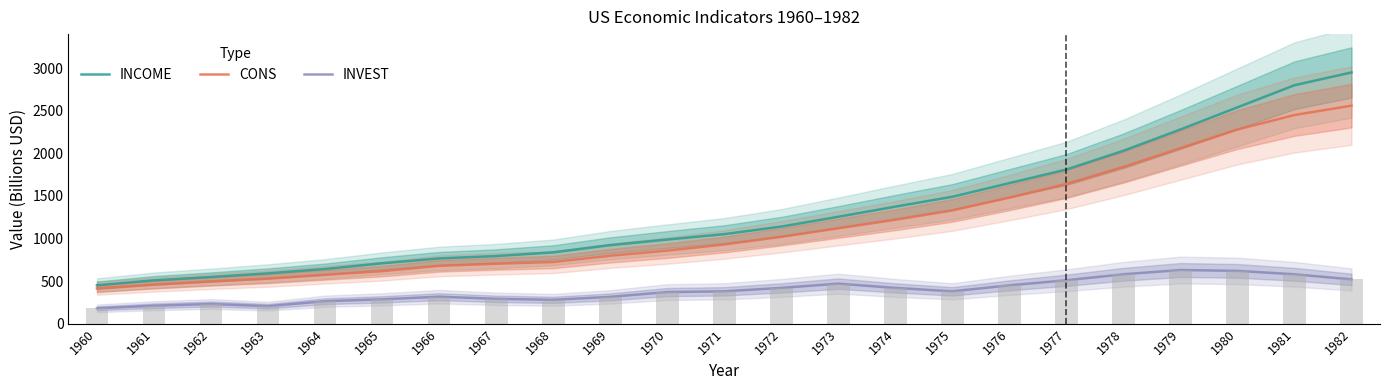

Are the bars horizontal?

No